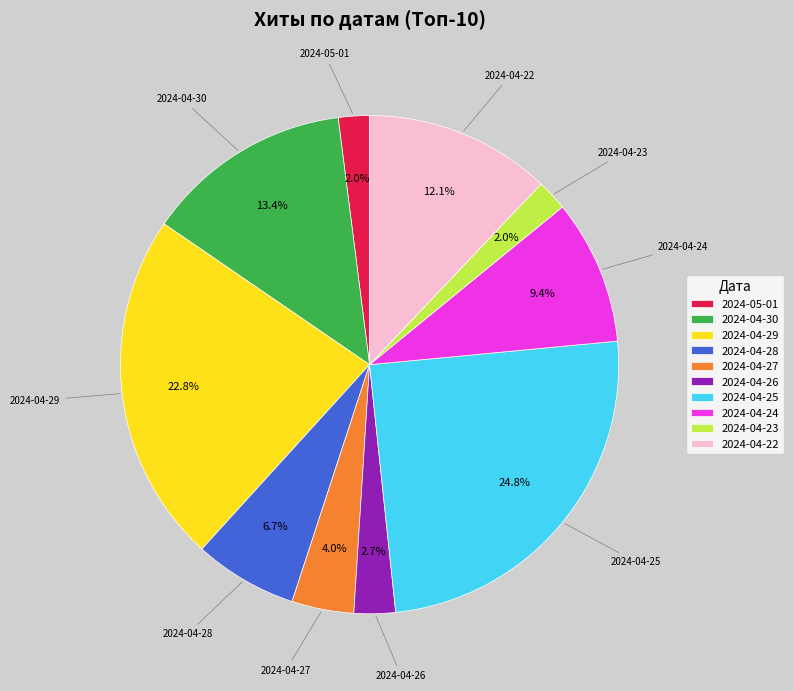

Is there a majority slice in this chart?

No